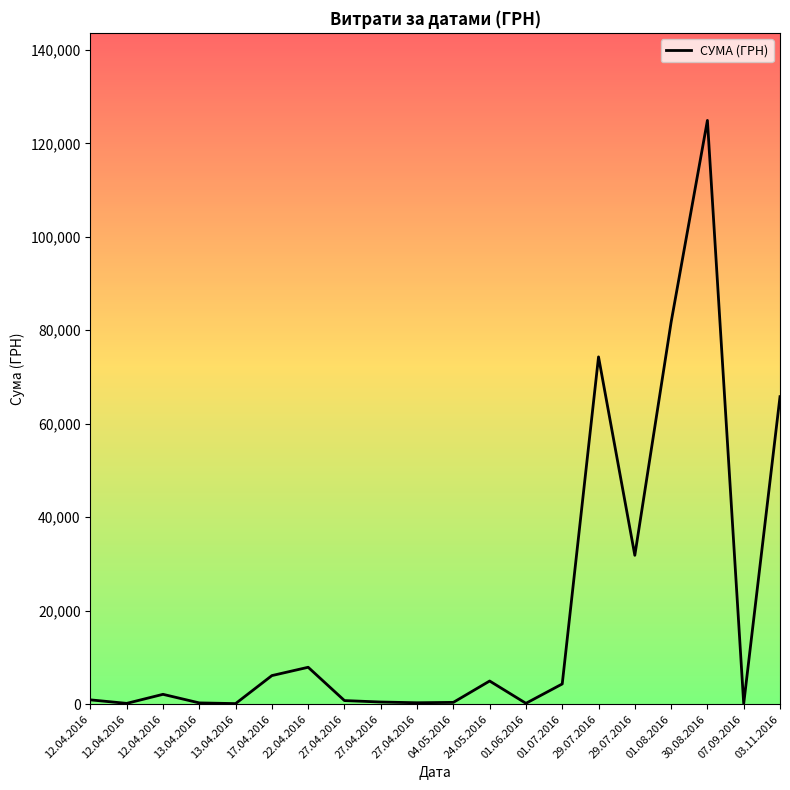

Rank the categories by value from lowest to highest.

07.09.2016, 13.04.2016, 12.04.2016, 01.06.2016, 13.04.2016, 27.04.2016, 04.05.2016, 27.04.2016, 27.04.2016, 12.04.2016, 12.04.2016, 01.07.2016, 24.05.2016, 17.04.2016, 22.04.2016, 29.07.2016, 03.11.2016, 29.07.2016, 01.08.2016, 30.08.2016